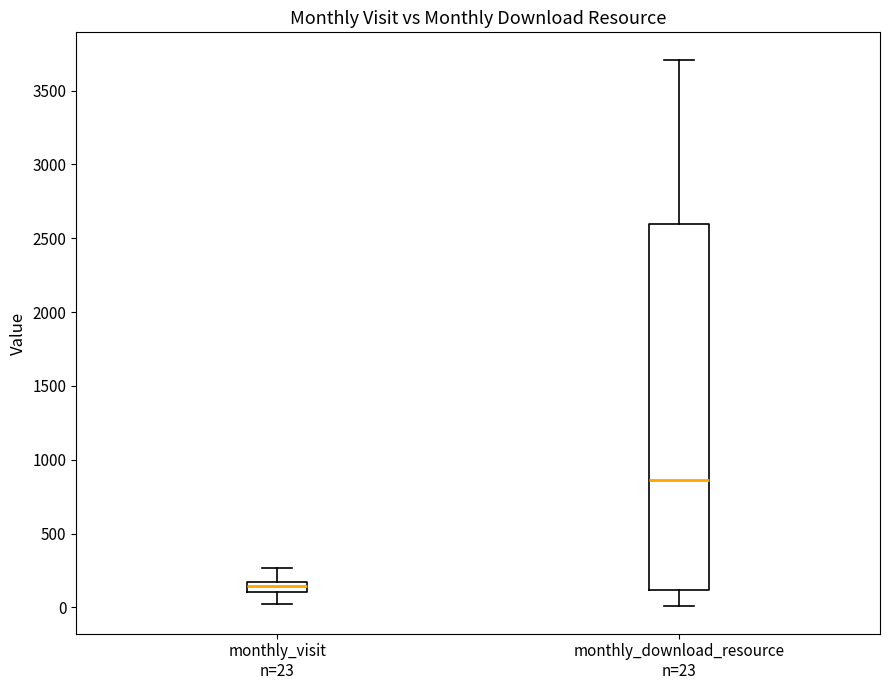

Where does the lower whisker of the box for monthly_visit n=23 end on the y-axis? The values are not printed on the chart, so give them approximately, as read against the axis.

50